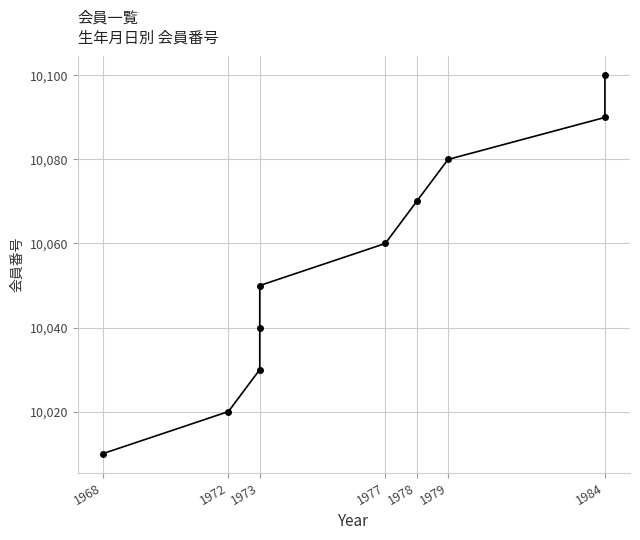

What is the difference between the second highest and second lowest values?

70